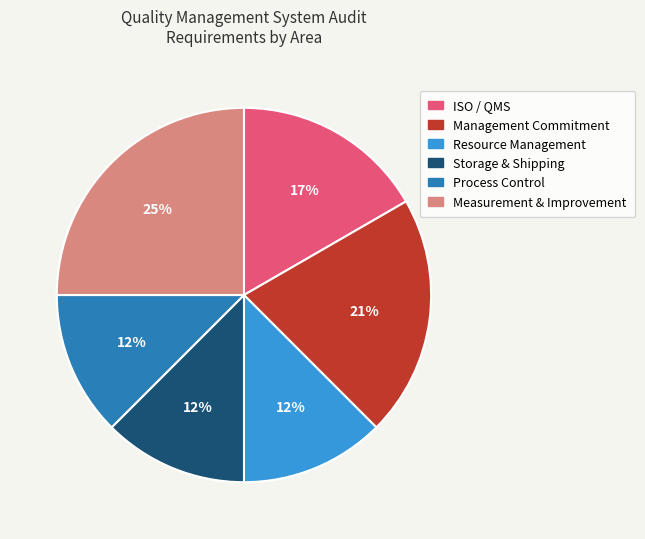

What is the ratio of the value at Storage & Shipping to the value at Process Control?

1.0